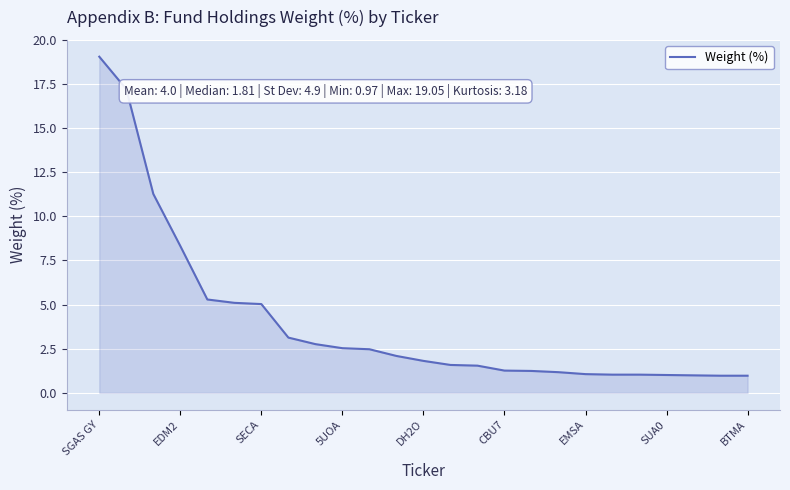

What is the difference between the maximum and minimum values?

18.1